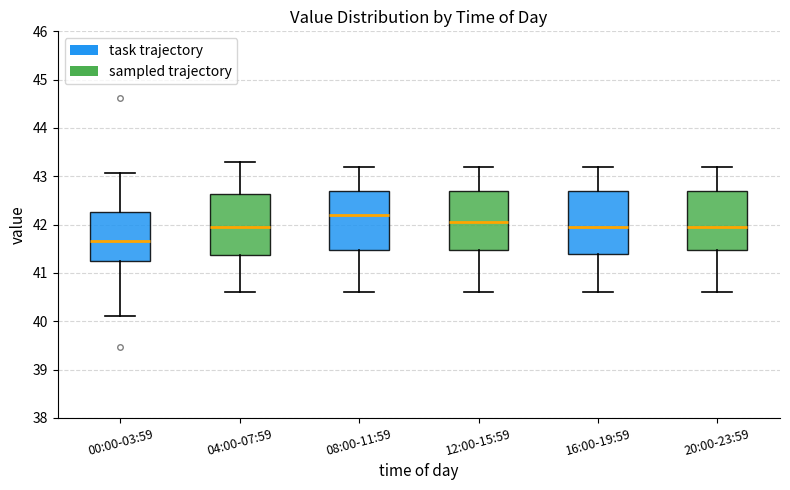

Which box's median line is the highest?

08:00-11:59